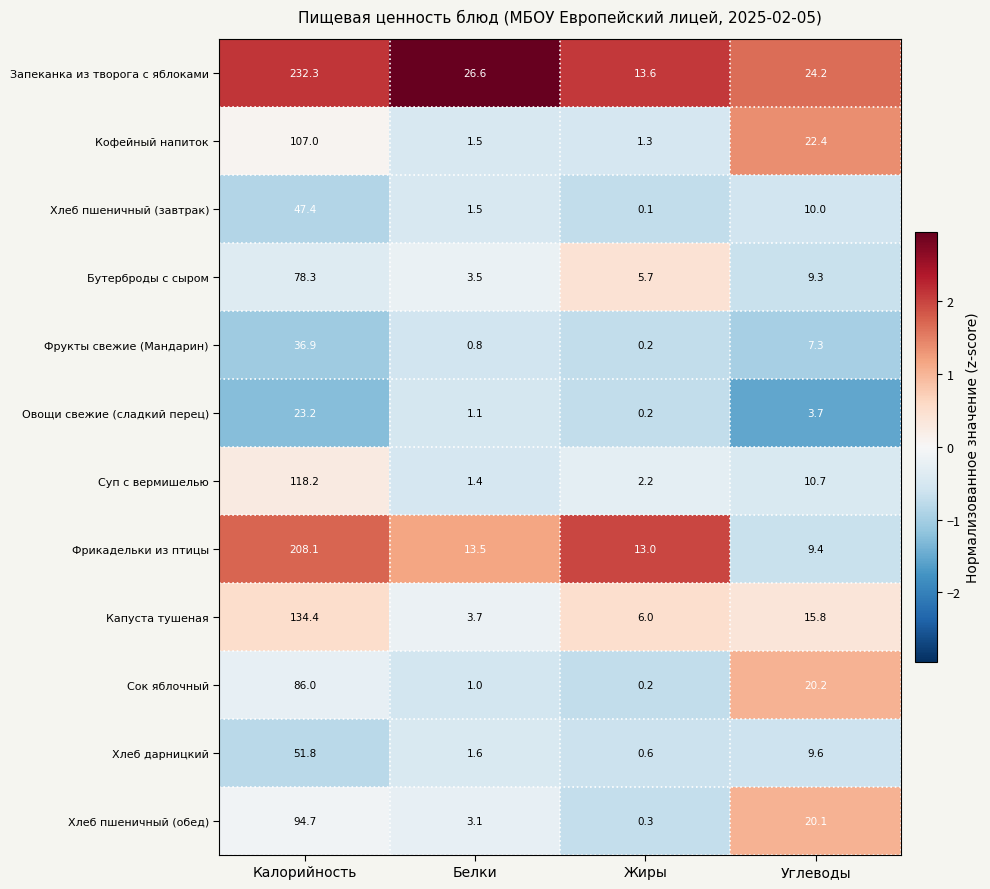

The value of Хлеб пшеничный (завтрак) at Углеводы is 10.0. True or false?

True